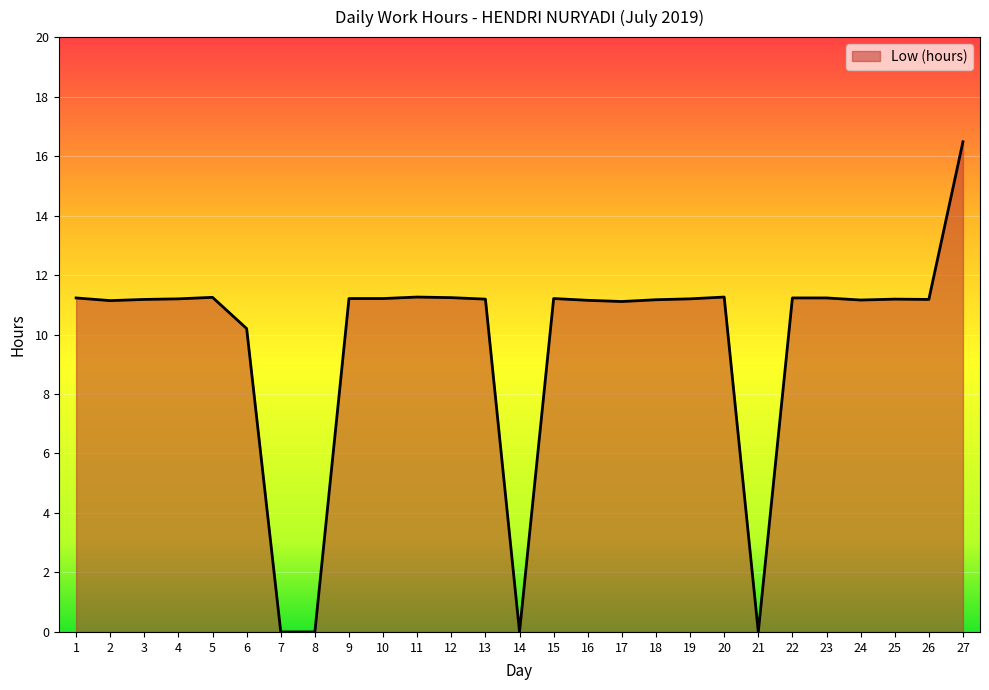

What is the maximum value shown in the chart?

16.5